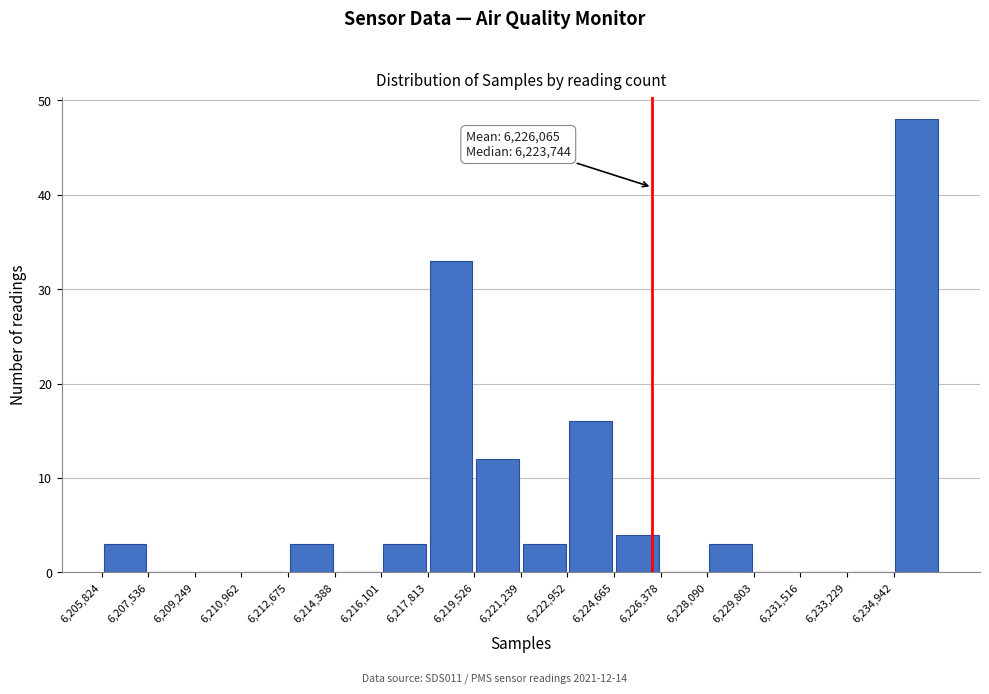

Over which range of the x-axis is the bar tallest?

6235000 to 6236600